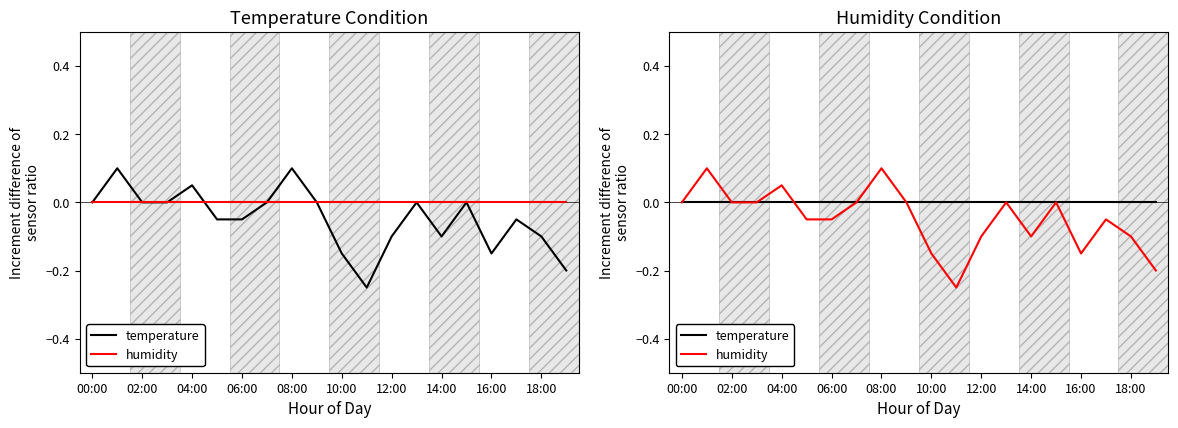

Which series has the largest range (max minus min)?

humidity